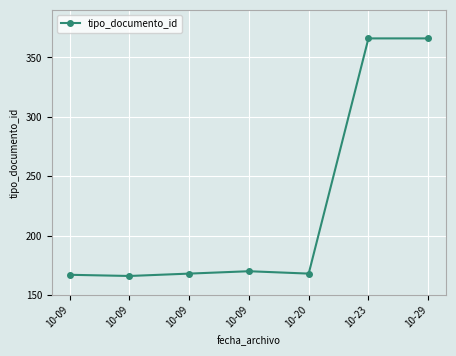

Where is the first local minimum?

10-09